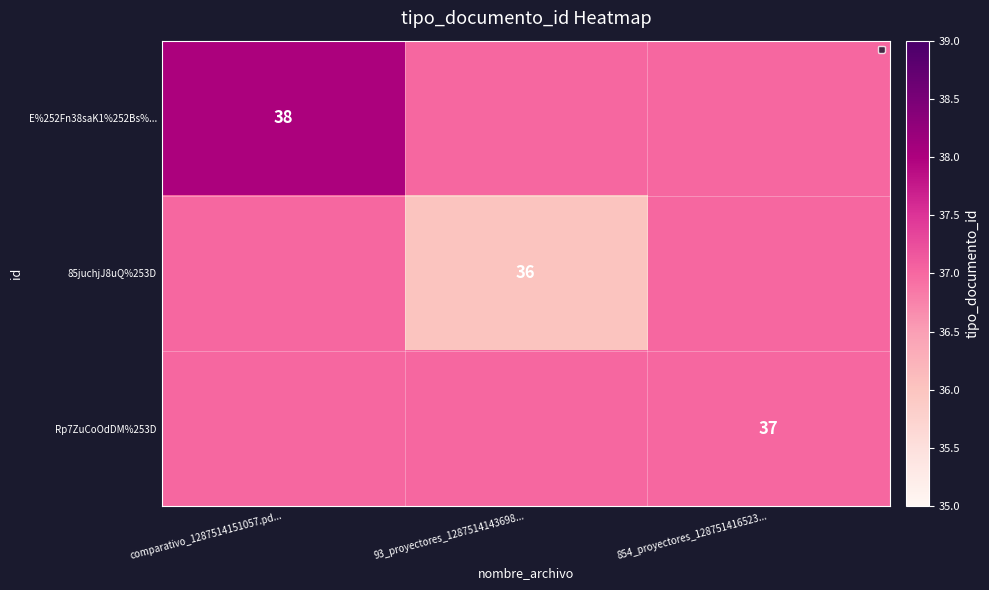

Which has a higher value, 854_proyectores_128751416523... or 93_proyectores_1287514143698...?

854_proyectores_128751416523...